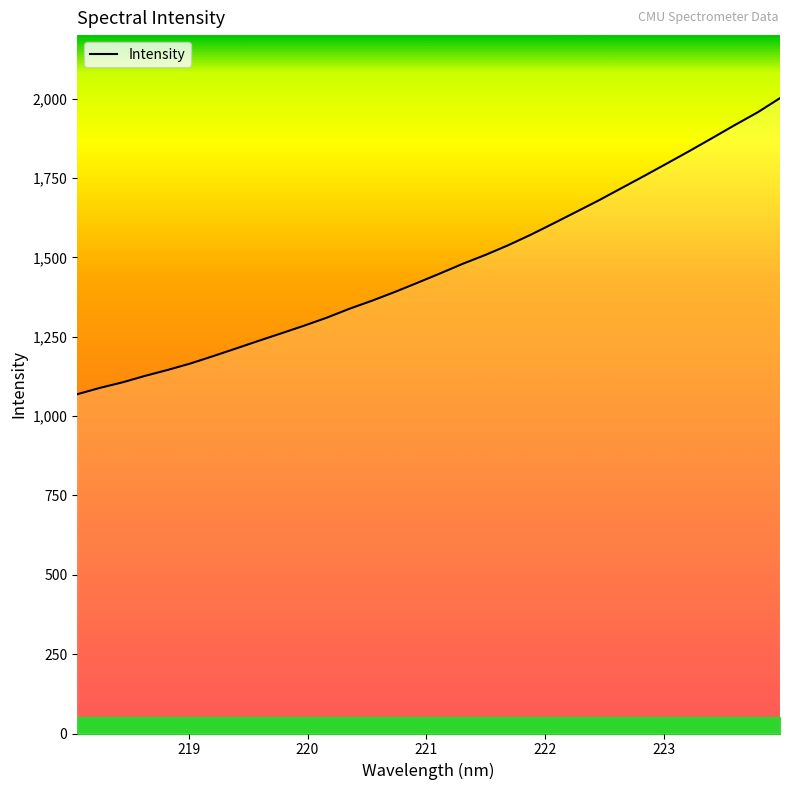

What is the difference between the maximum and minimum values?

932.8